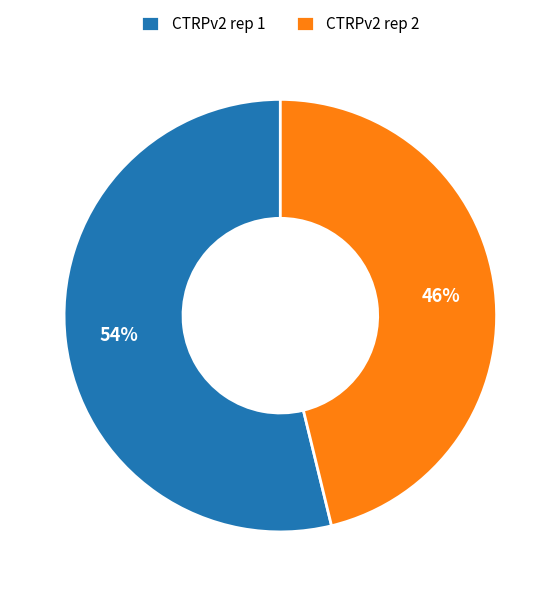

To the nearest percent, what portion does CTRPv2 rep 2 represent?

46%